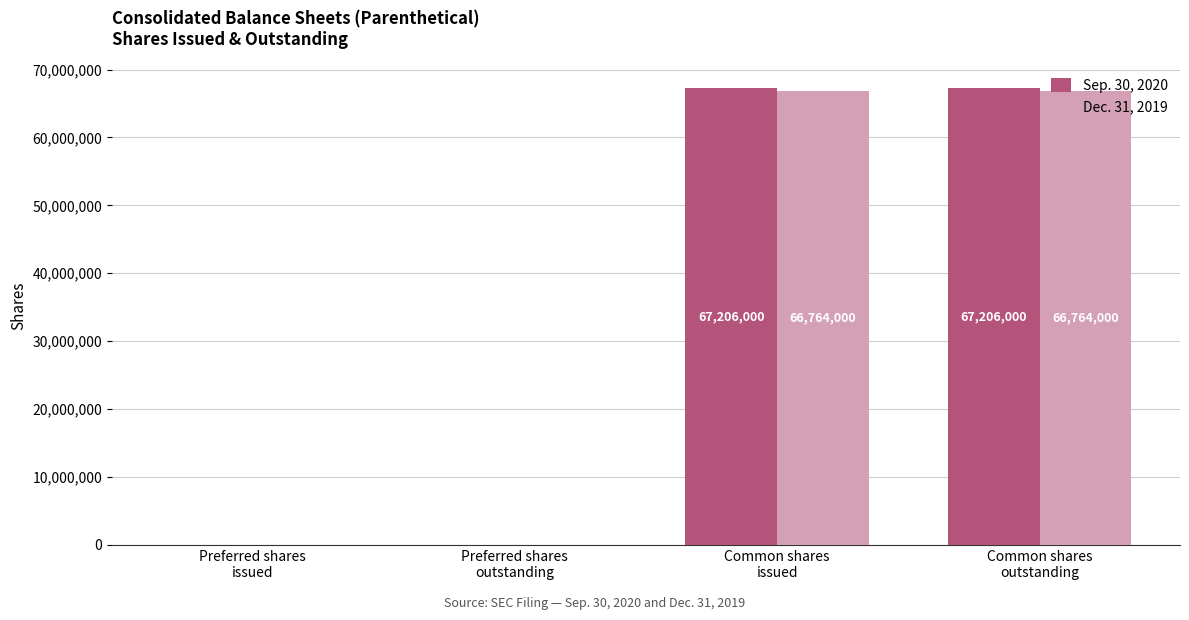

Does the chart contain stacked bars?

No